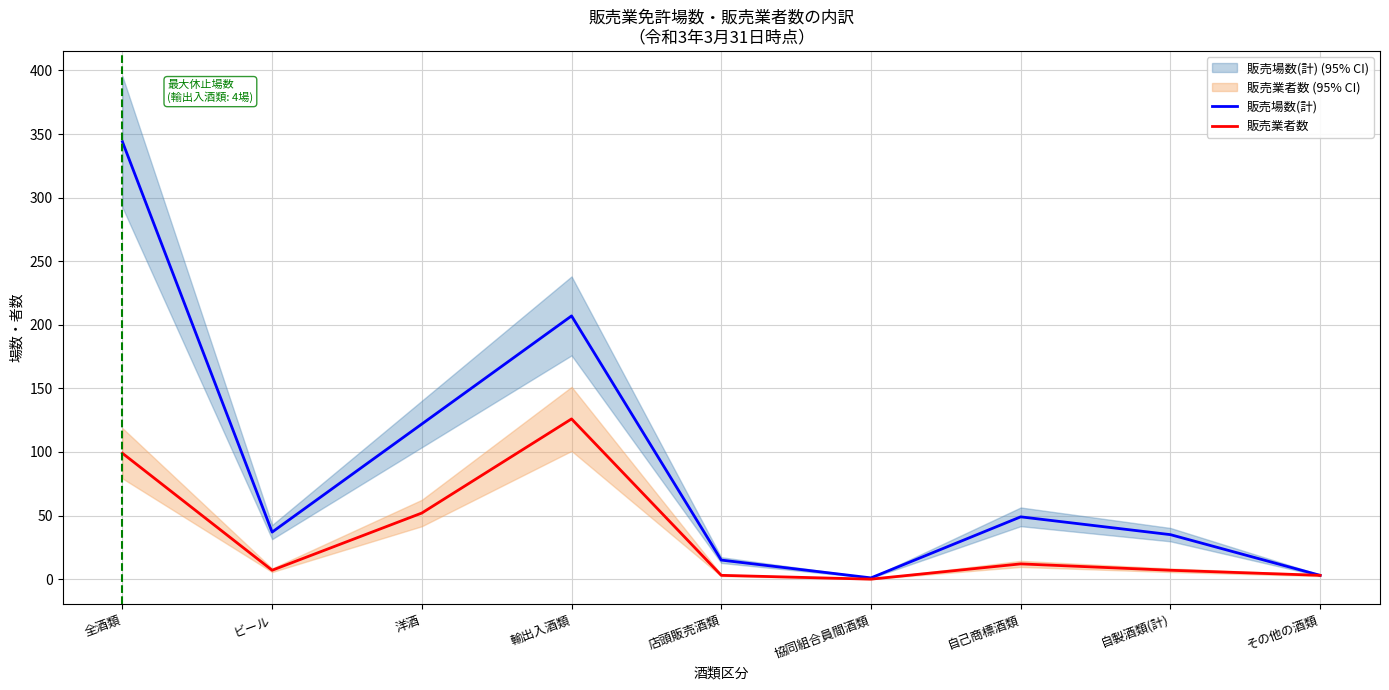

What is the difference between the second highest and second lowest values in the 販売場数(計) series?

204